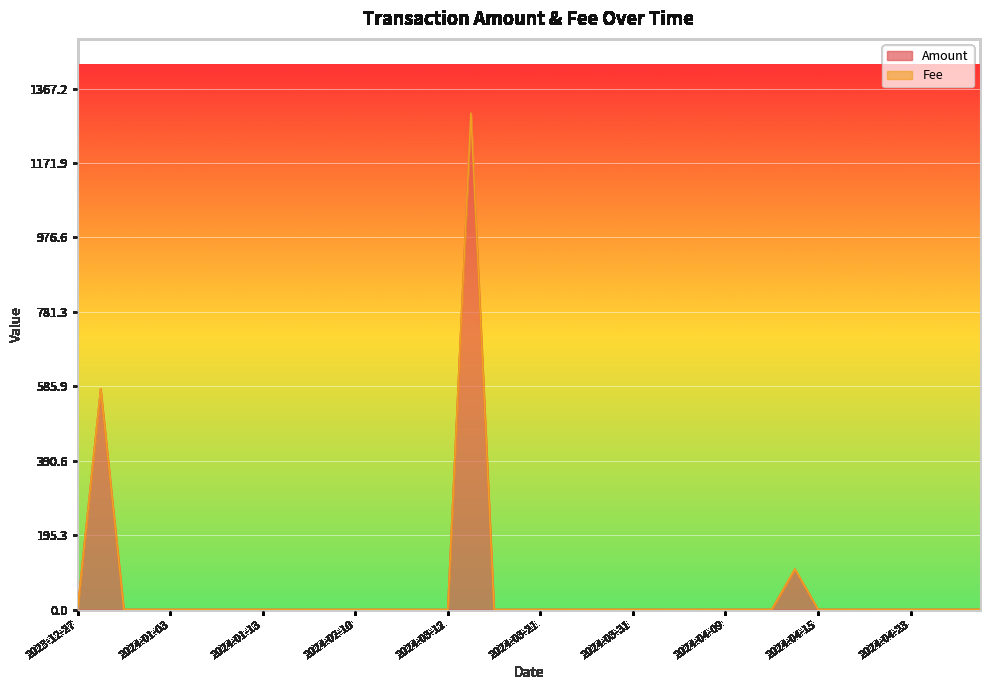

Does the chart display data point markers on the line(s)?

No